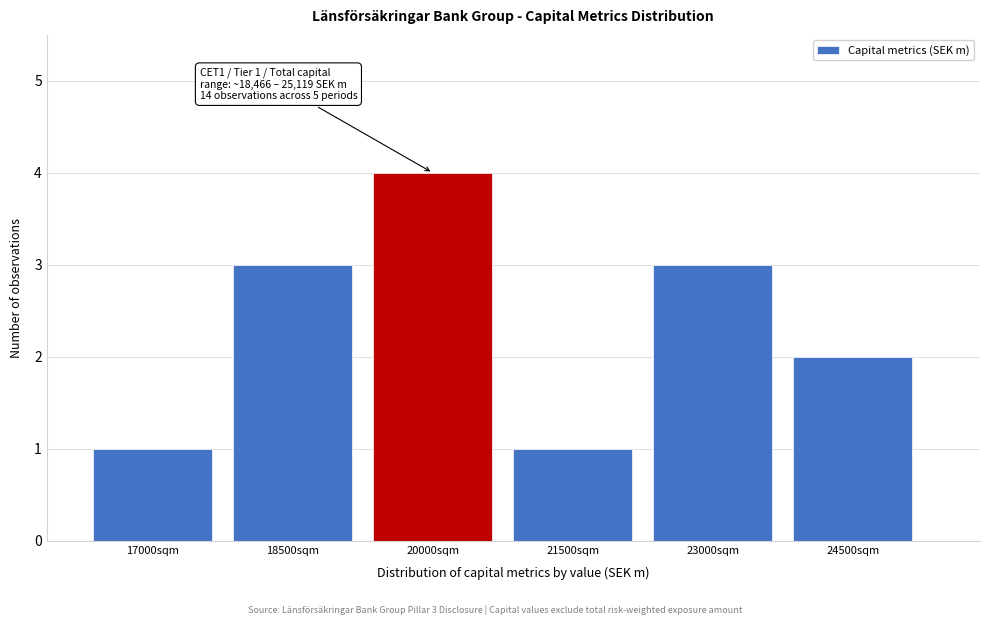

Reading right to left, extract all data points from this chart.

2	3	1	4	3	1